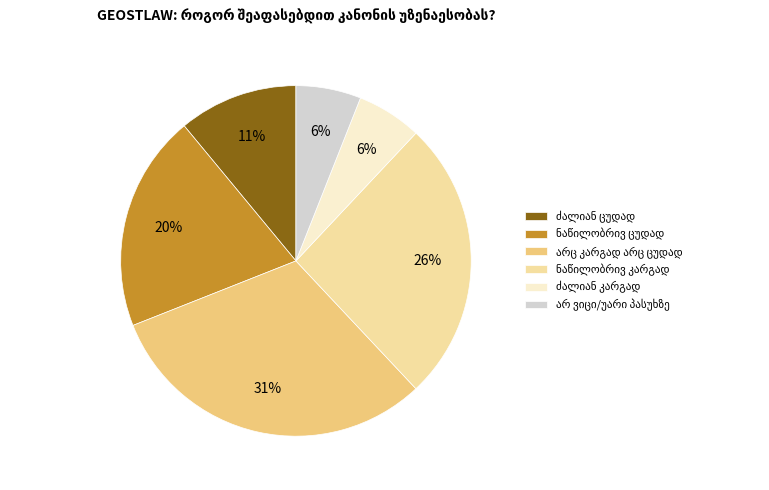

Does any single category account for the majority?

No